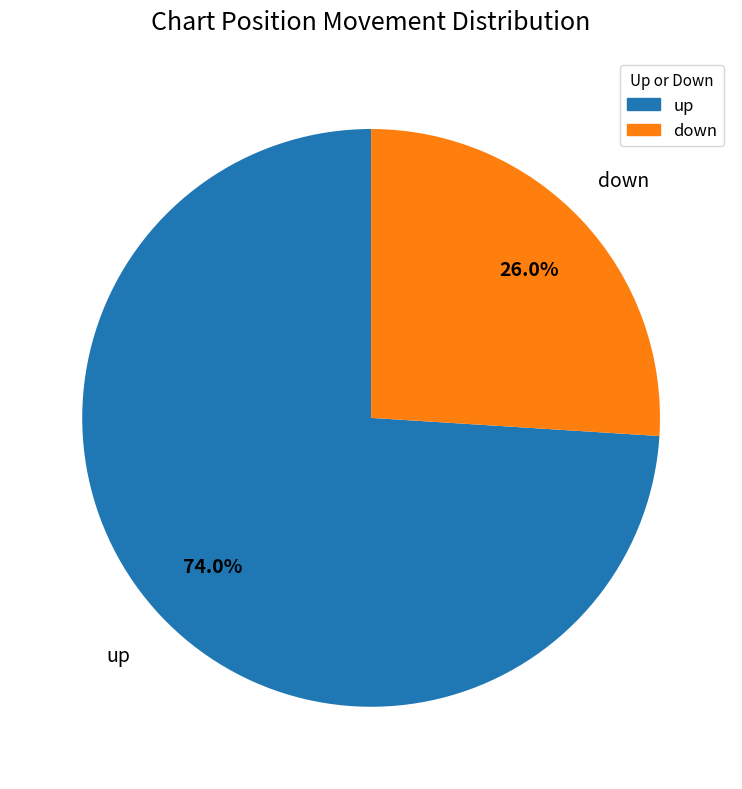

Is it true that down is 26% of the pie?

True